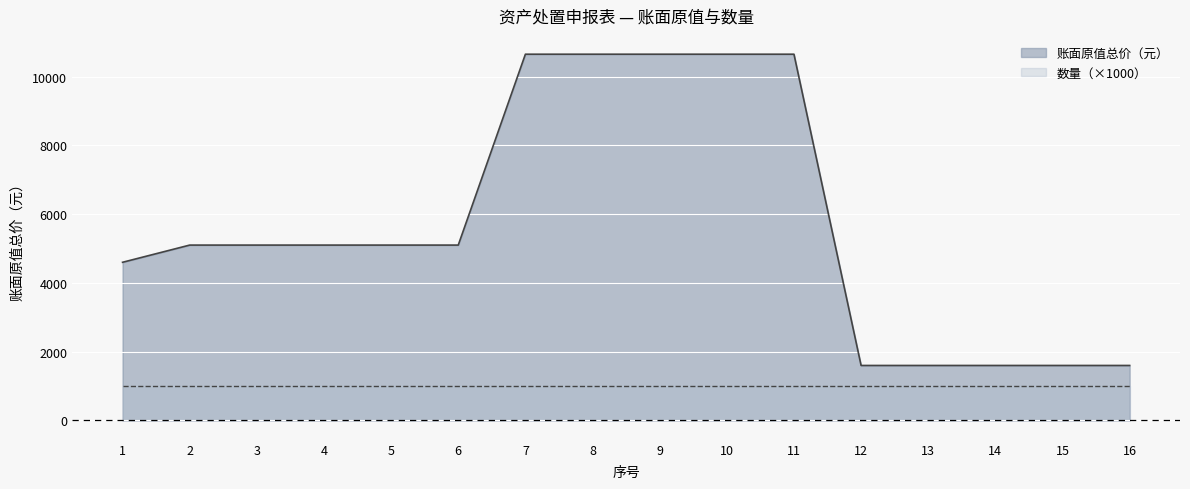

What value does the data have at 14?

1600